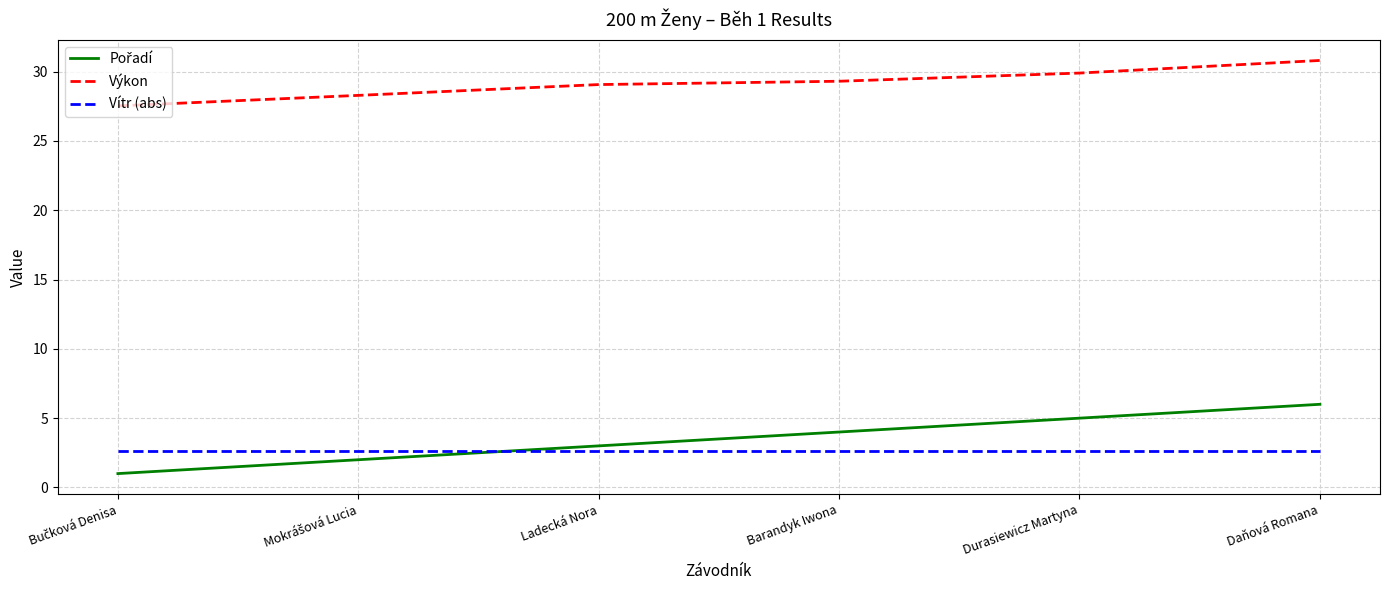

True or false: Vítr (abs) and Výkon intersect in this chart.

False